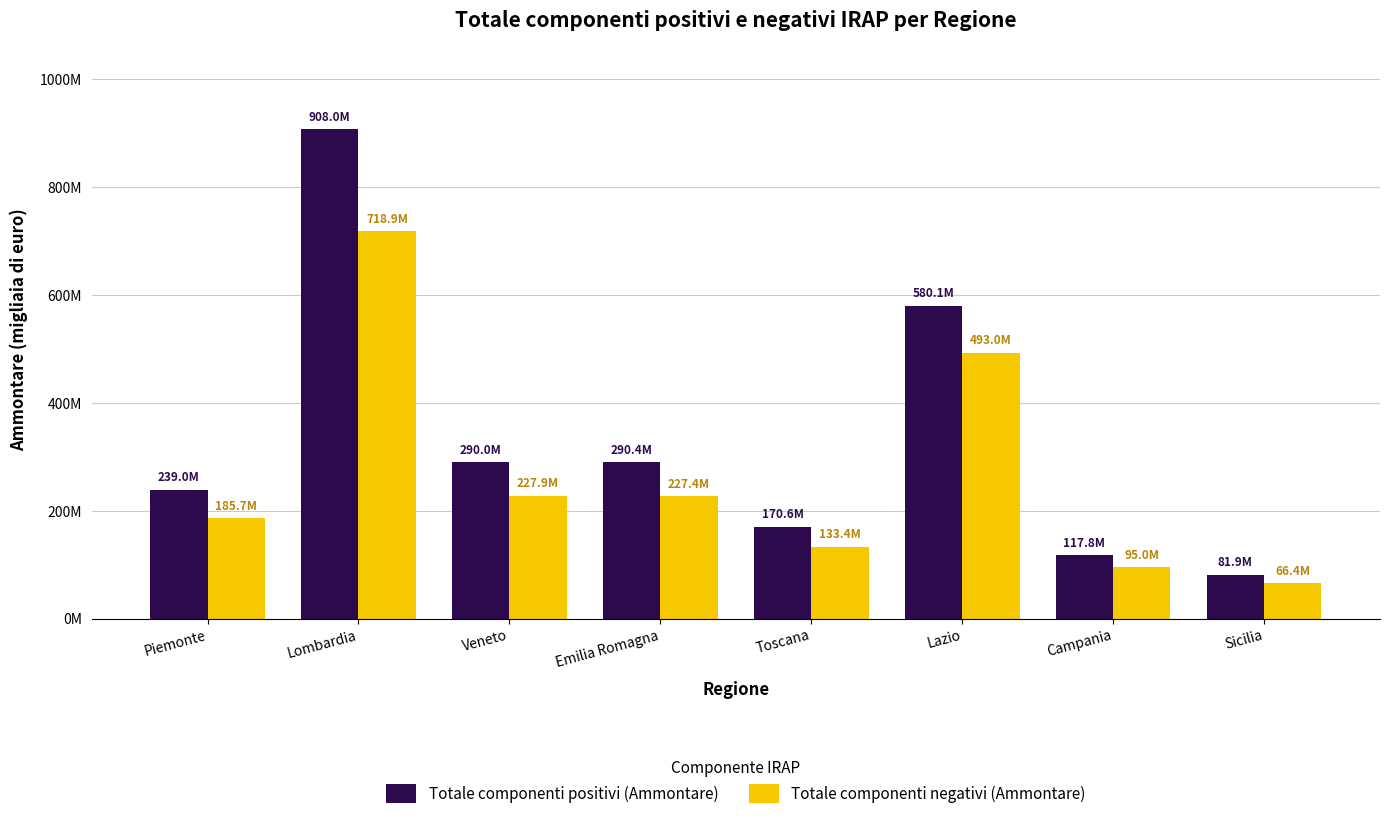

Reading left to right, list all the values displayed in this chart.

Totale componenti positivi (Ammontare): Piemonte=239018758	Lombardia=907970256	Veneto=290034300	Emilia Romagna=290391851	Toscana=170649076	Lazio=580109791	Campania=117773559	Sicilia=81857349
Totale componenti negativi (Ammontare): Piemonte=185742703	Lombardia=718885403	Veneto=227921895	Emilia Romagna=227448878	Toscana=133439577	Lazio=492979312	Campania=94973857	Sicilia=66409067